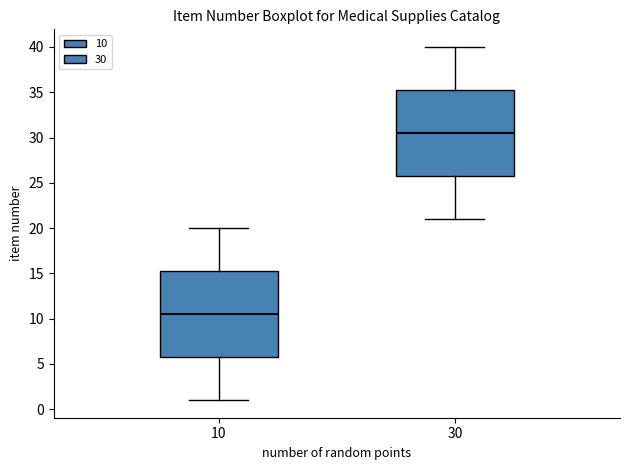

Where does the median line of the box at x = 30 sit on the y-axis? The values are not printed on the chart, so give them approximately, as read against the axis.

30.5